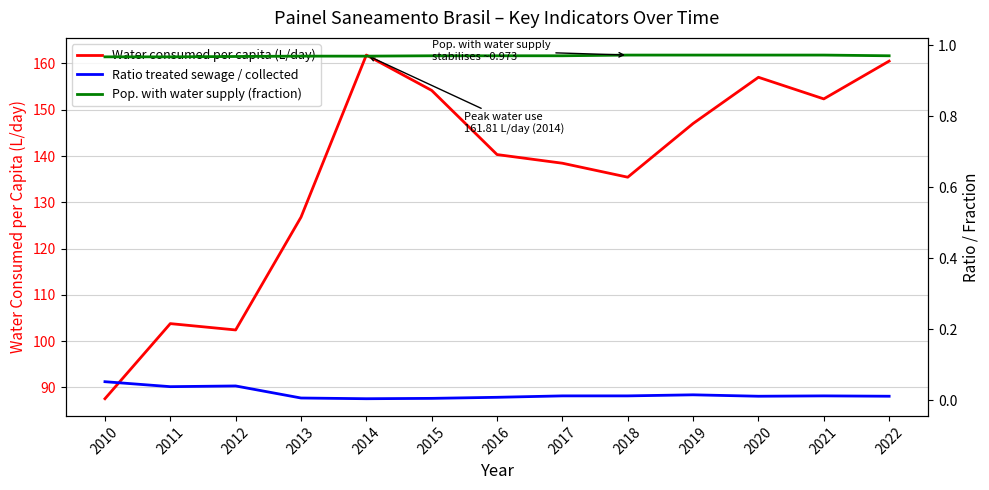

What is the value of the Pop. with water supply (fraction) point at the 2nd from the left?

1.0